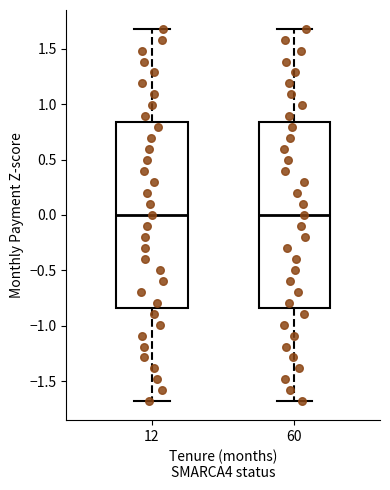

Reading left to right, read every box against the y-axis: the position of its median line, the range the box covers, and the ends of its whiskers. The values are not printed on the chart, so give them approximately, as read against the axis.

12: median 0.00, box -0.85 to 0.85, whiskers -1.70 to 1.70
60: median 0.00, box -0.85 to 0.85, whiskers -1.70 to 1.70